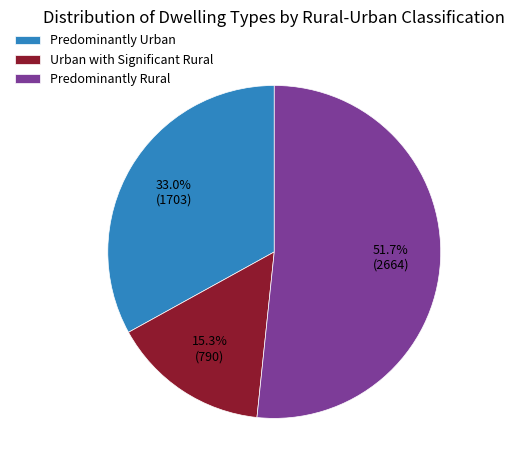

Which slice is the largest?

Predominantly Rural